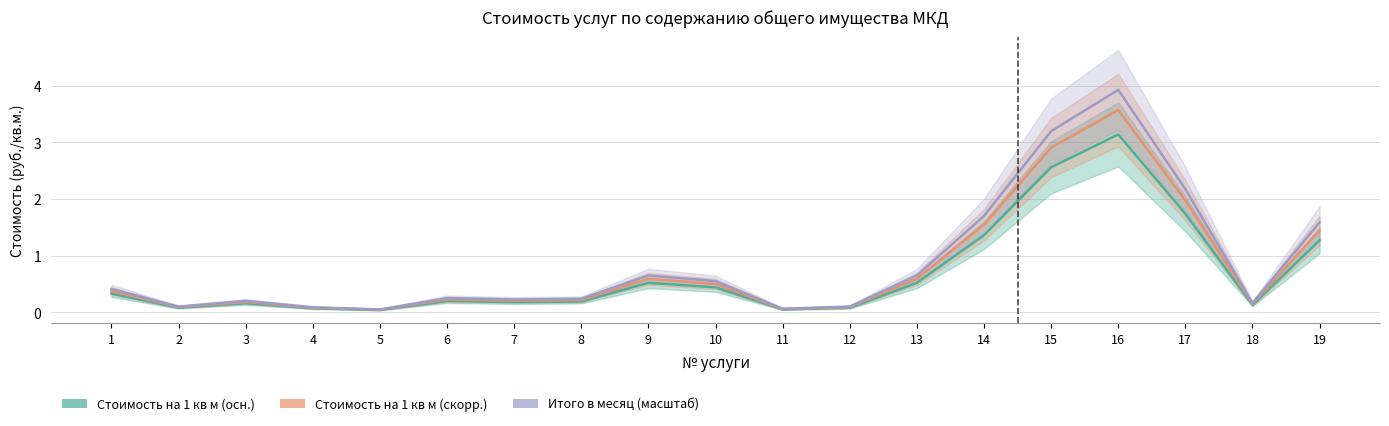

What is the highest value of the Стоимость на 1 кв м (осн.) series?

3.1